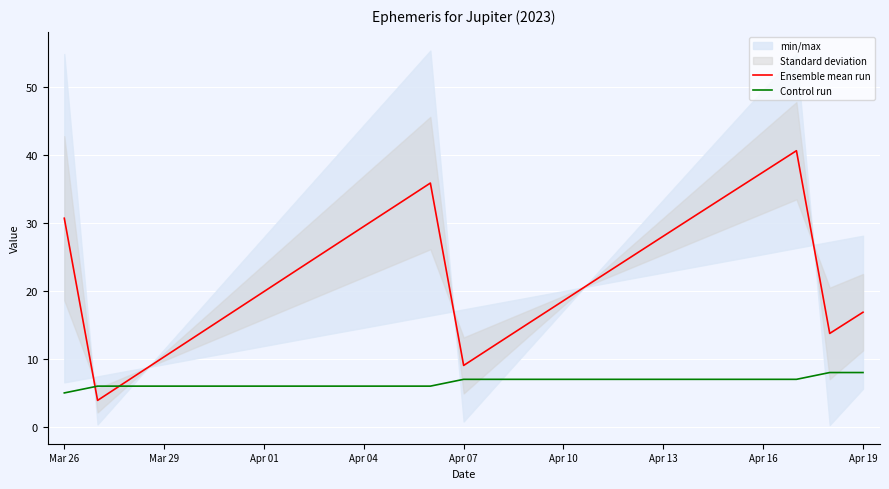

Where does the Ensemble mean run series first go above 21?

Mar 26